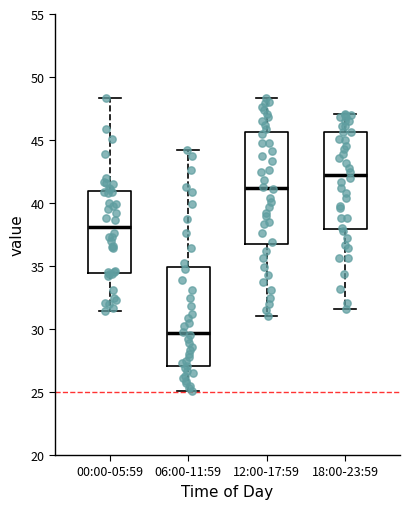

Comparing the boxes themselves (not the whiskers), which one is the tallest?

12:00-17:59